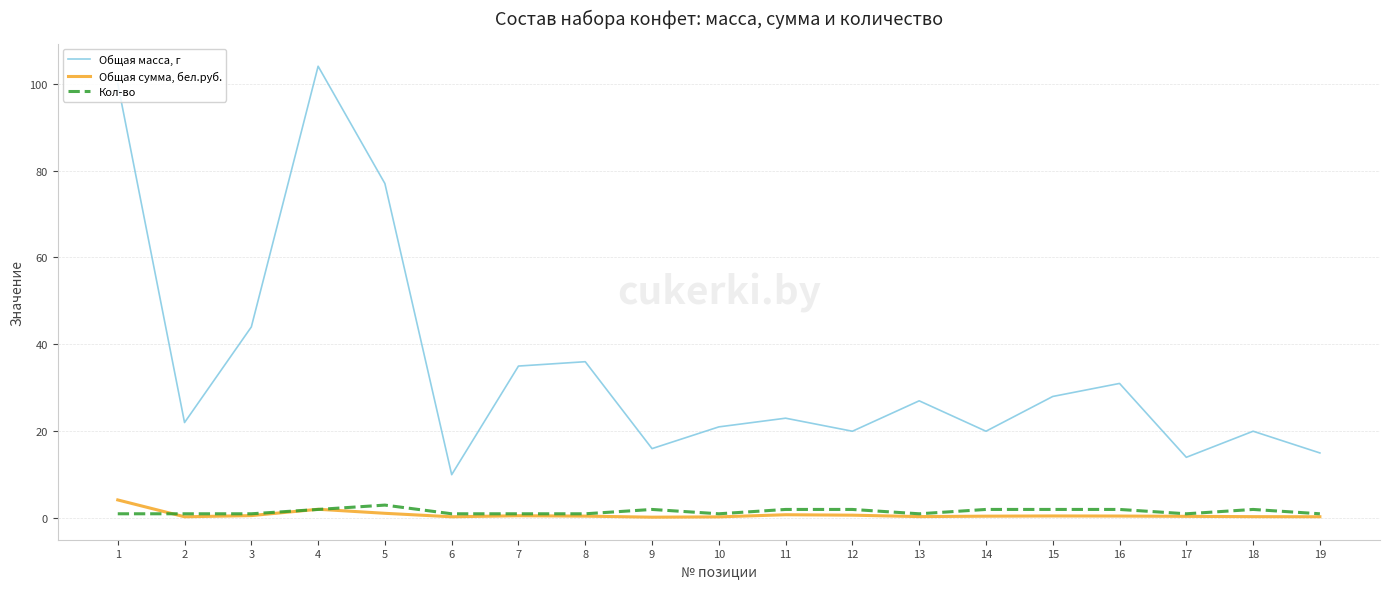

How many categories are shown in the chart?

19